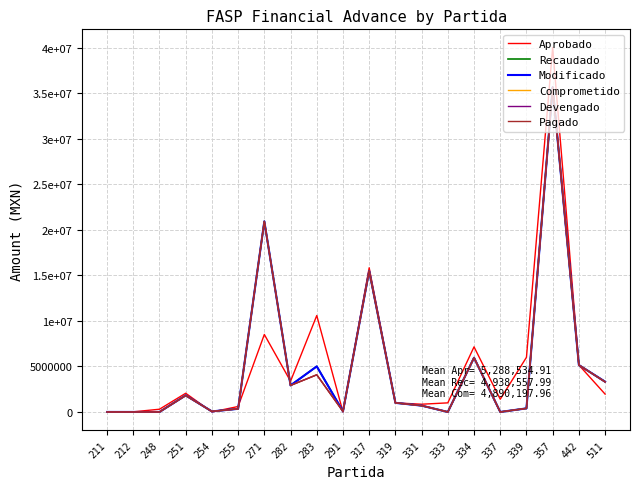

How many times do Aprobado and Comprometido cross each other?

7